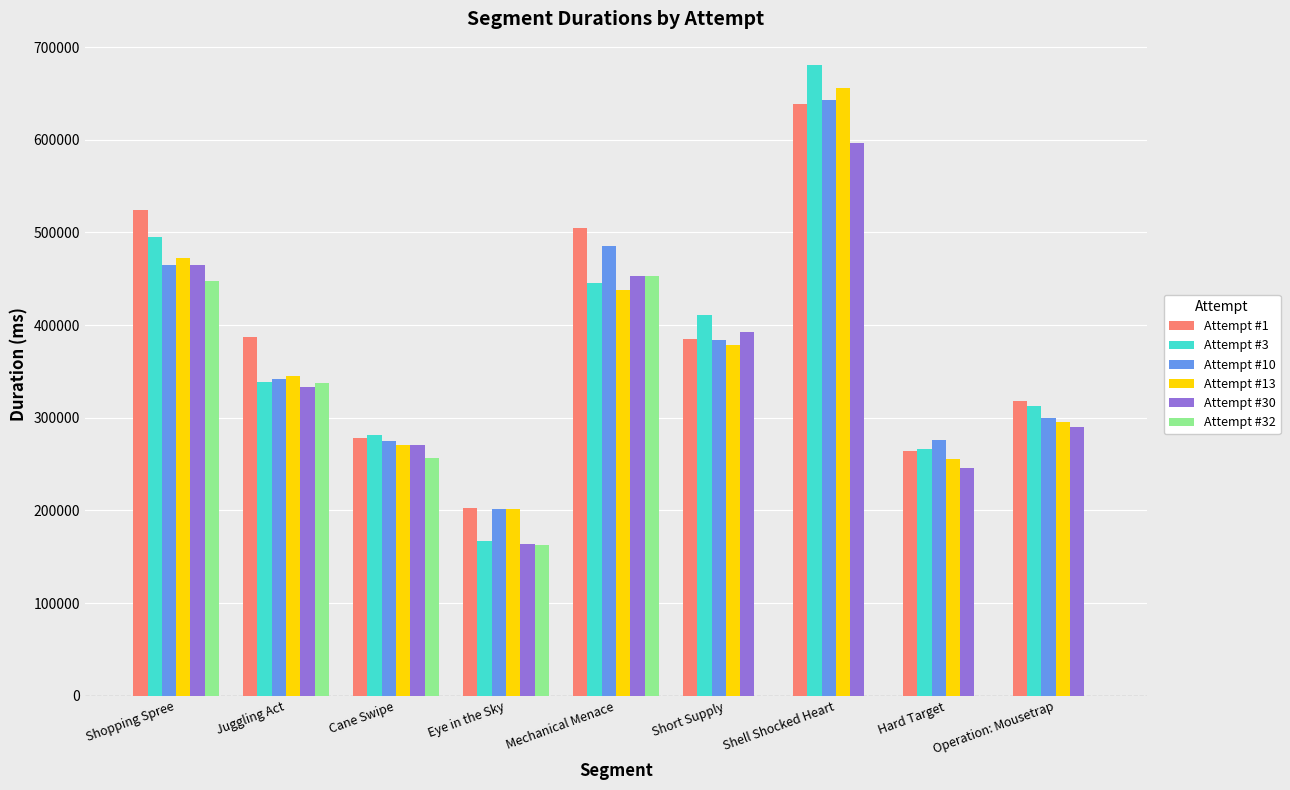

Are the bars grouped side by side (vs. stacked)?

Yes